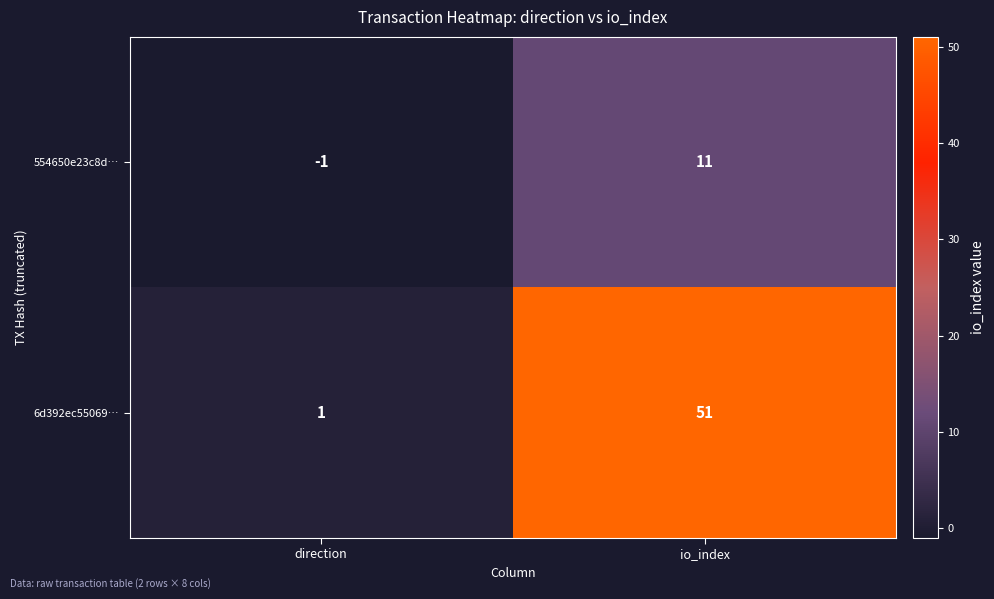

Which category has the lowest value in the 554650e23c8d… series?

direction